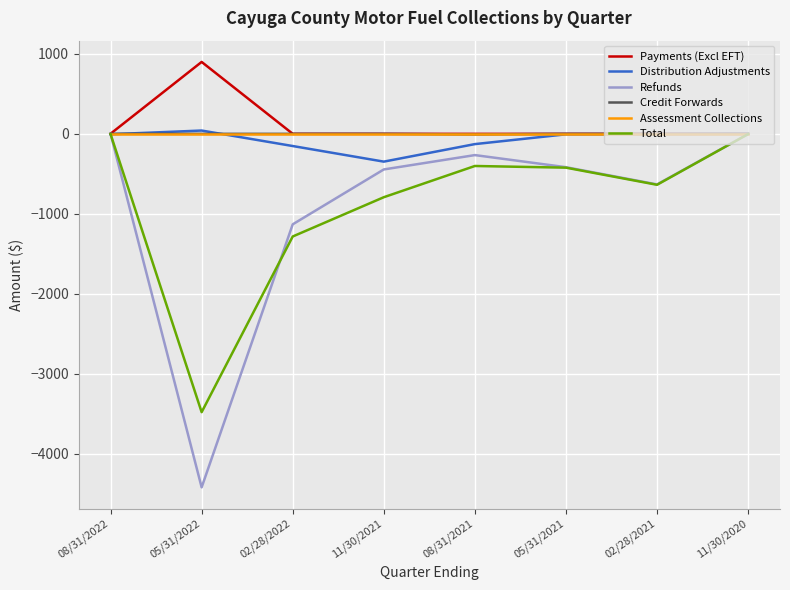

What is the smallest value displayed?

-4421.0